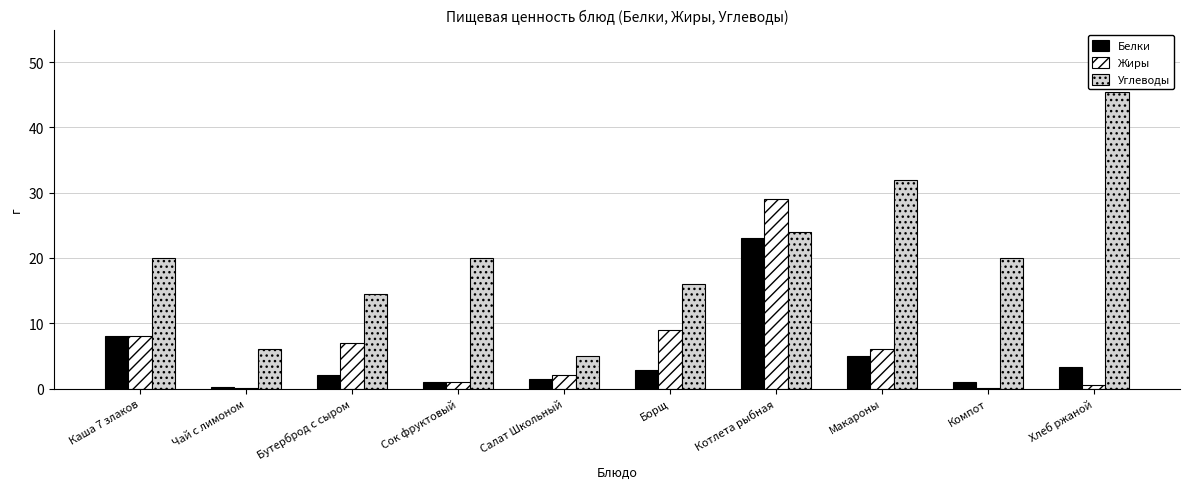

At which label does Жиры first exceed 6?

Каша 7 злаков